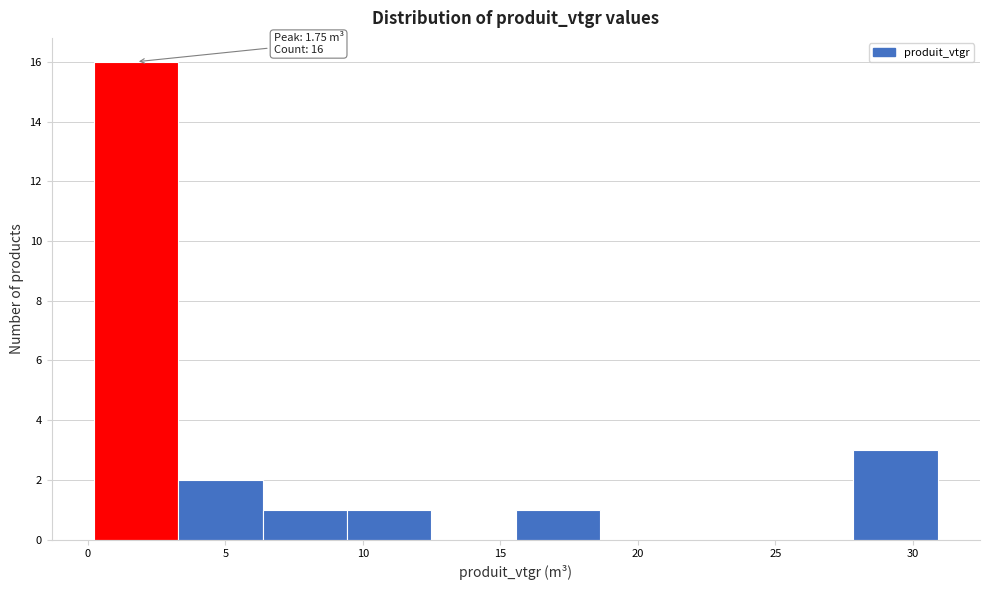

Over which range of the x-axis is the bar tallest?

0.0 to 3.5